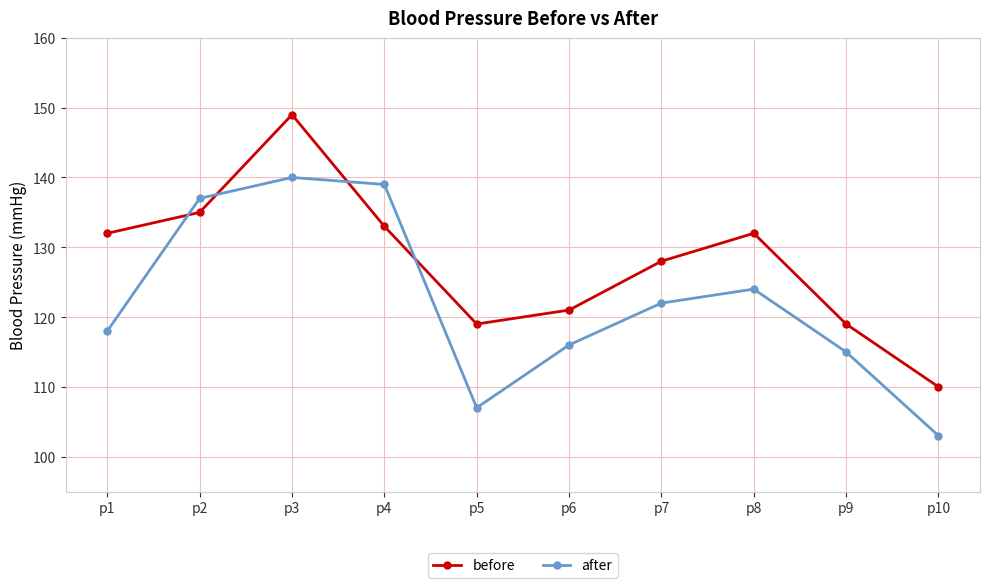

What is the value of the before point at the 6th from the left?

121